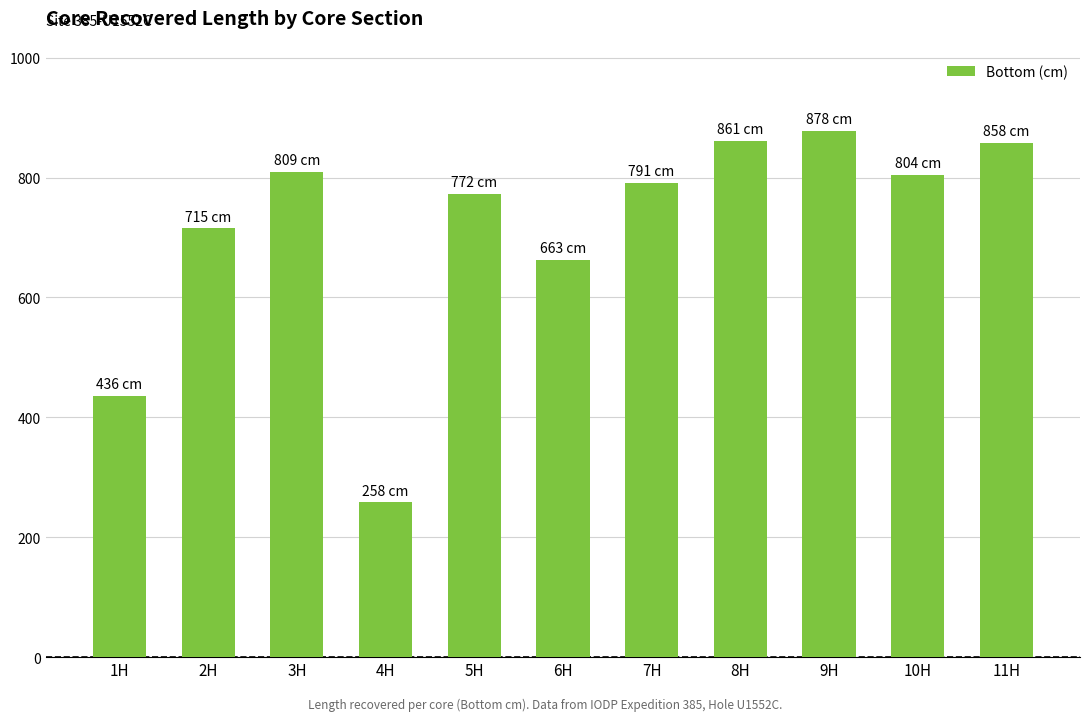

What is the ratio of the value at 1H to the value at 11H?

0.5